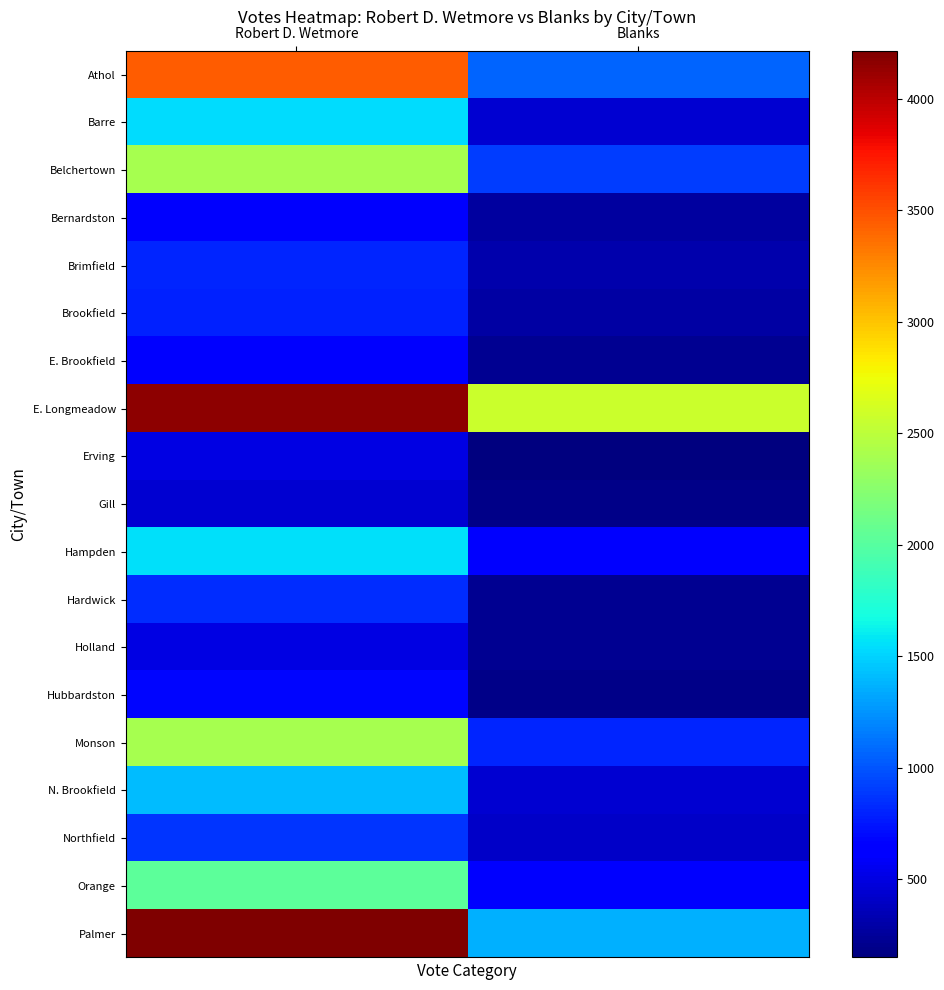

How many series are shown in this chart?

19